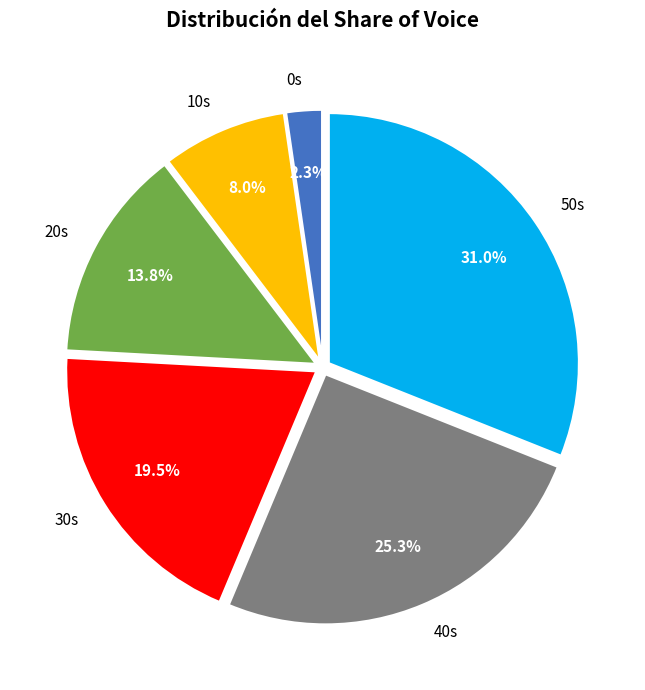

Rank the categories by value from highest to lowest.

50s, 40s, 30s, 20s, 10s, 0s